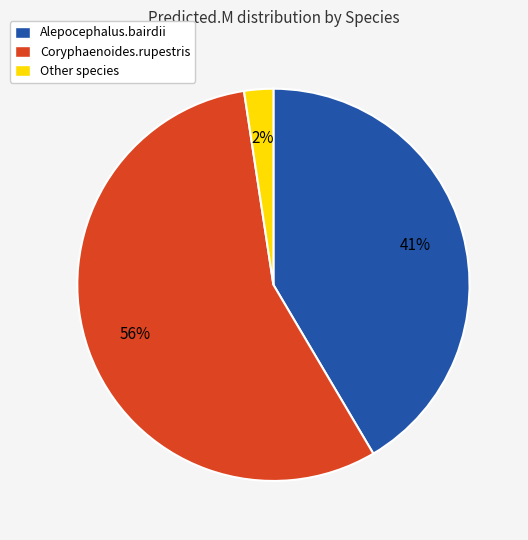

Between Alepocephalus.bairdii and Coryphaenoides.rupestris, which is larger?

Coryphaenoides.rupestris